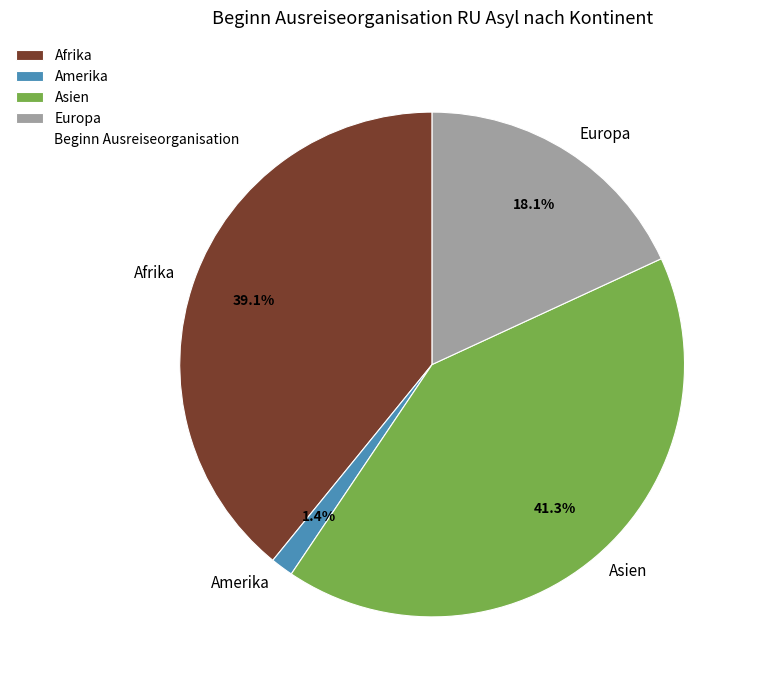

Is there any slice that represents more than half of the pie?

No